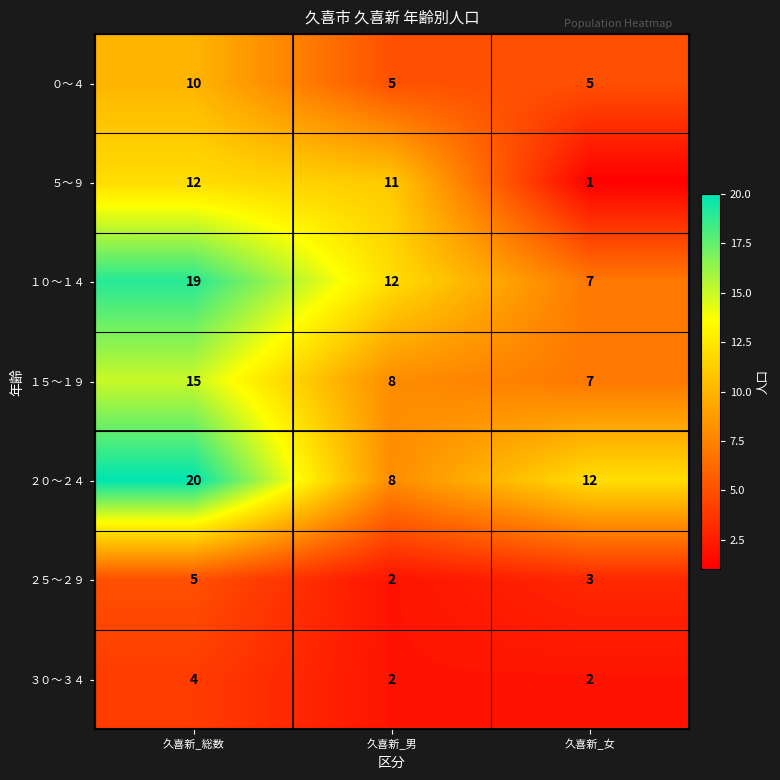

Which category has the lowest value across all series?

久喜新_女